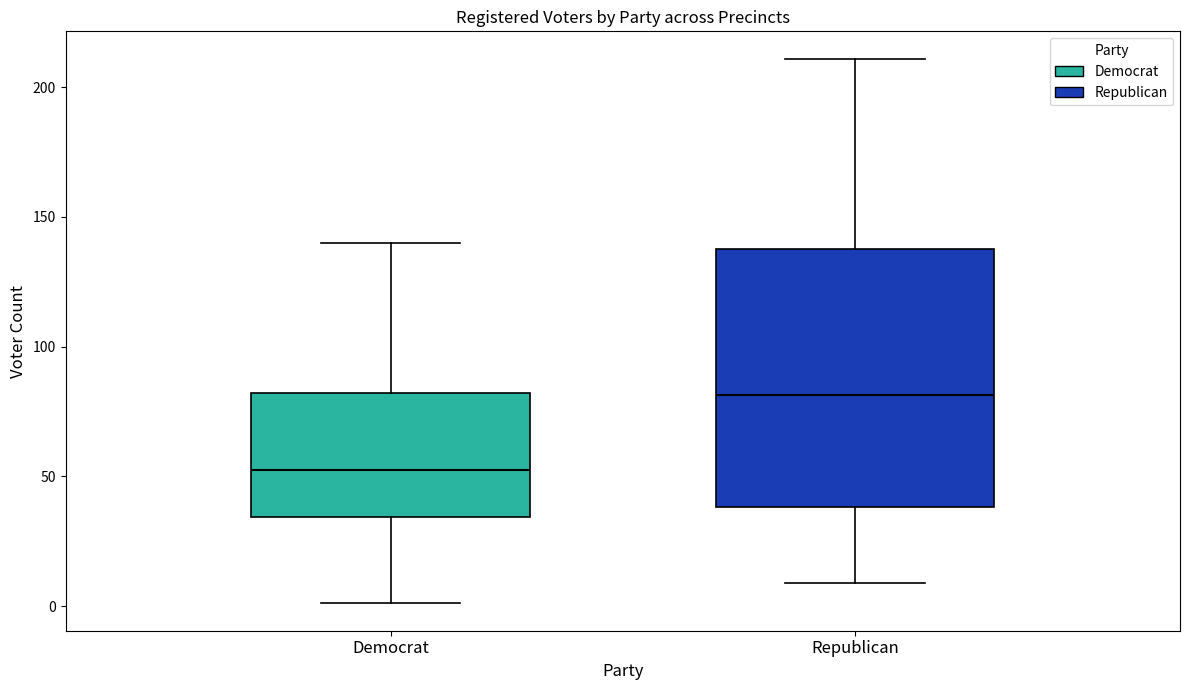

Reading left to right, transcribe this box plot: for each box, give where its median line is, the range the box spans, and where its two whiskers end, as read against the y-axis. The values are not printed on the chart, so give them approximately, as read against the axis.

Democrat: median 55, box 35 to 80, whiskers 0 to 140
Republican: median 80, box 40 to 140, whiskers 10 to 210